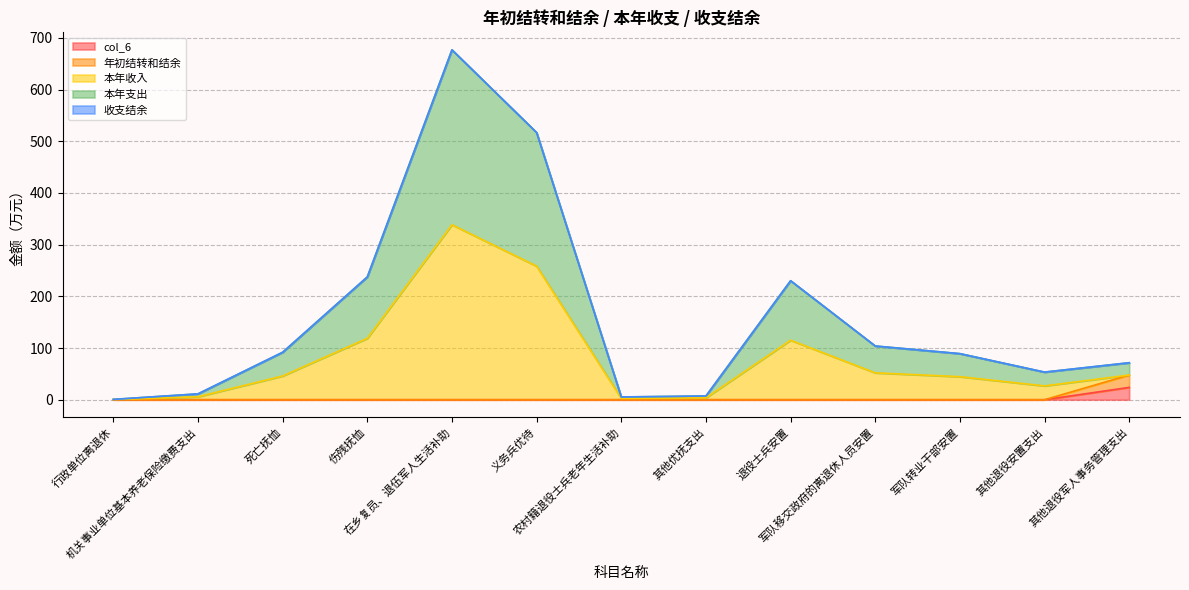

The value of col_6 at 在乡复员、退伍军人生活补助 is 0.0. True or false?

True